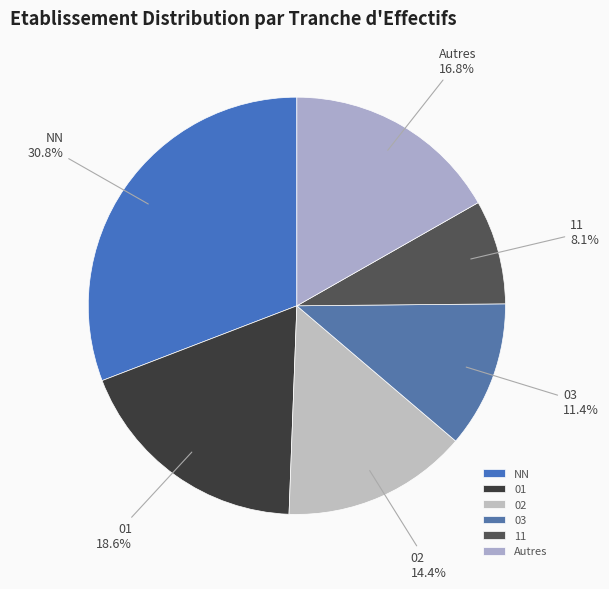

Which slice is the largest?

NN